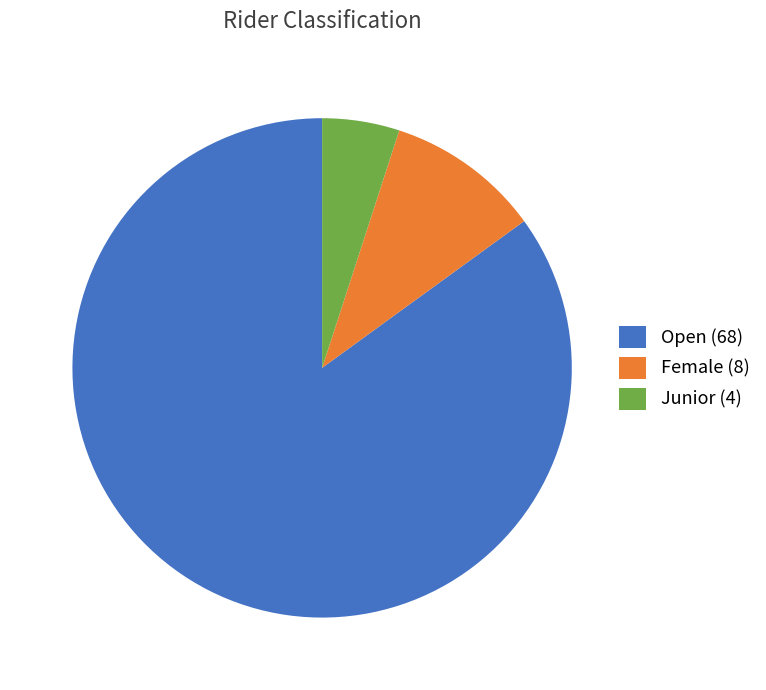

What is the majority slice?

Open